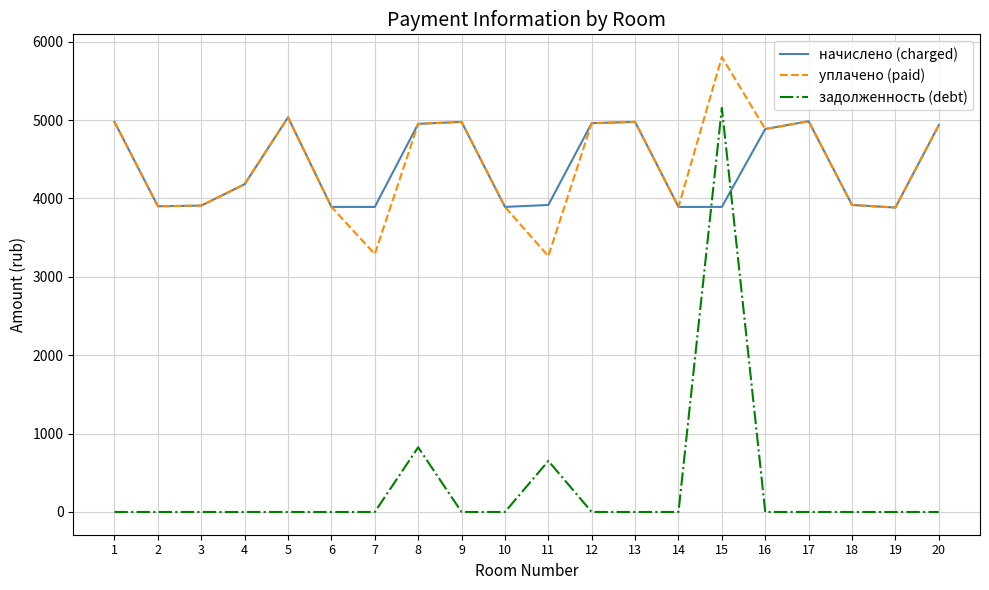

Where is the first local maximum for начислено (charged)?

5